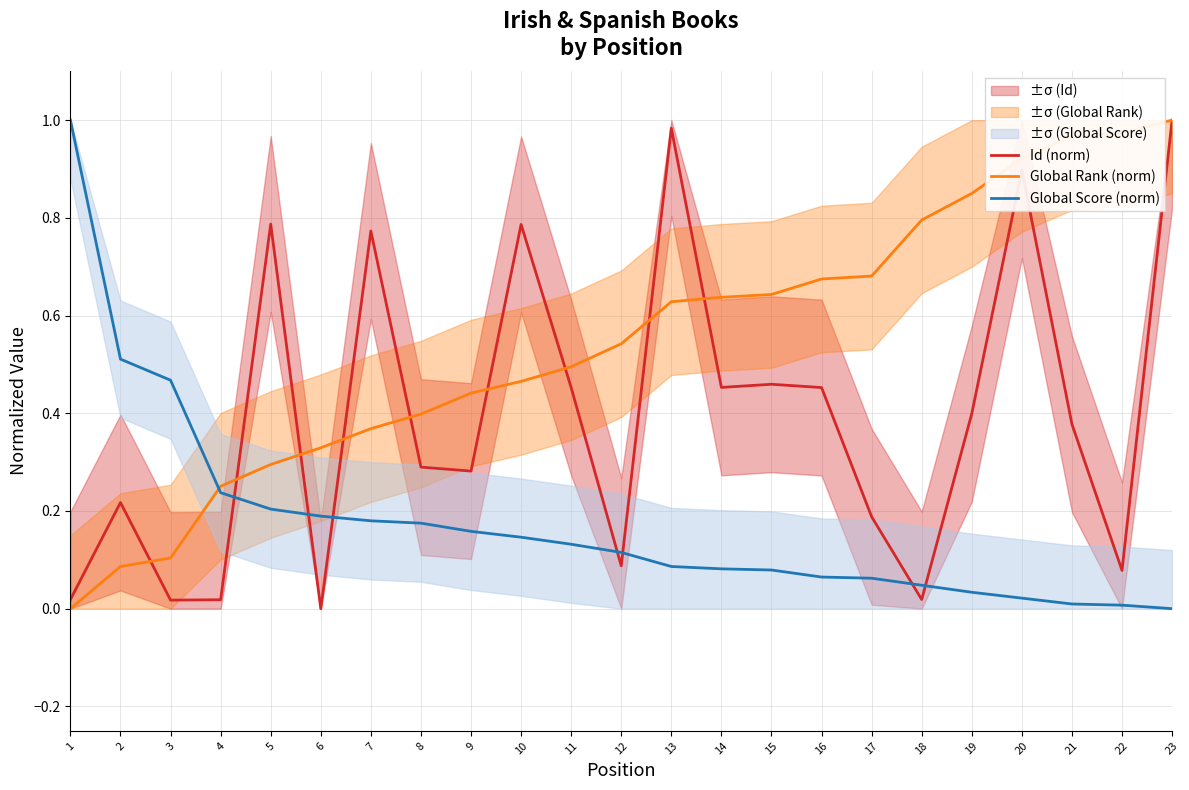

What is the value of the Global Score (norm) point at the 9th from the left?

0.2